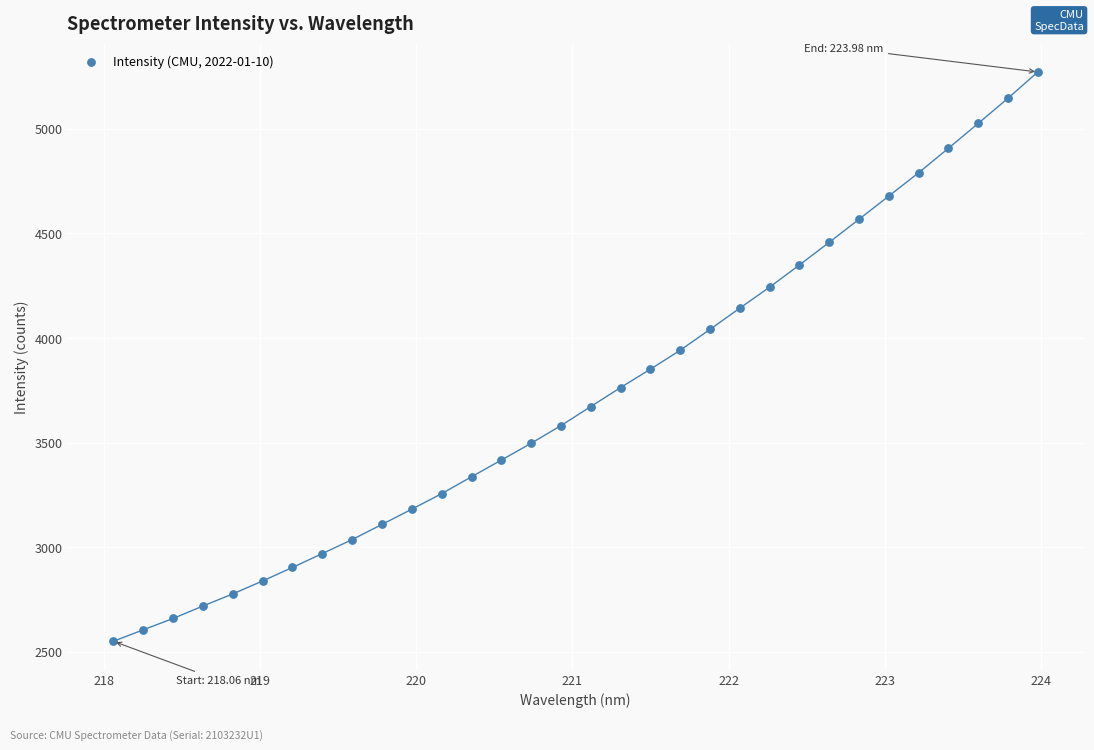

What is the range of X values (max minus min)?

5.9